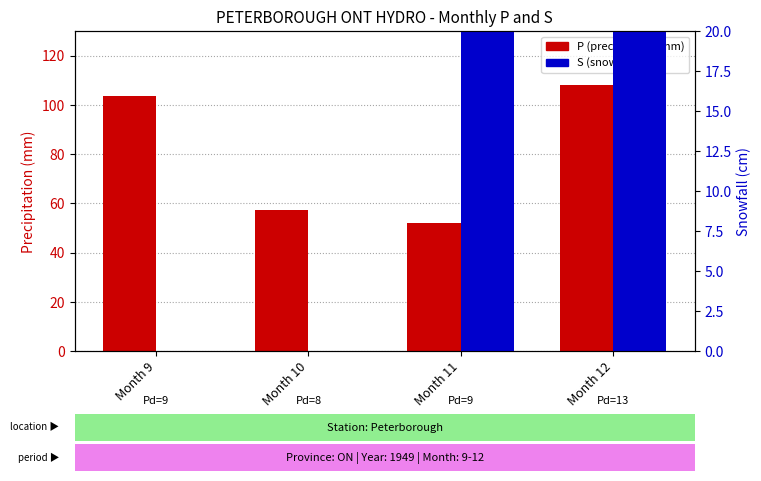

Where is S (snowfall cm) nearest to the value 12?

Month 12